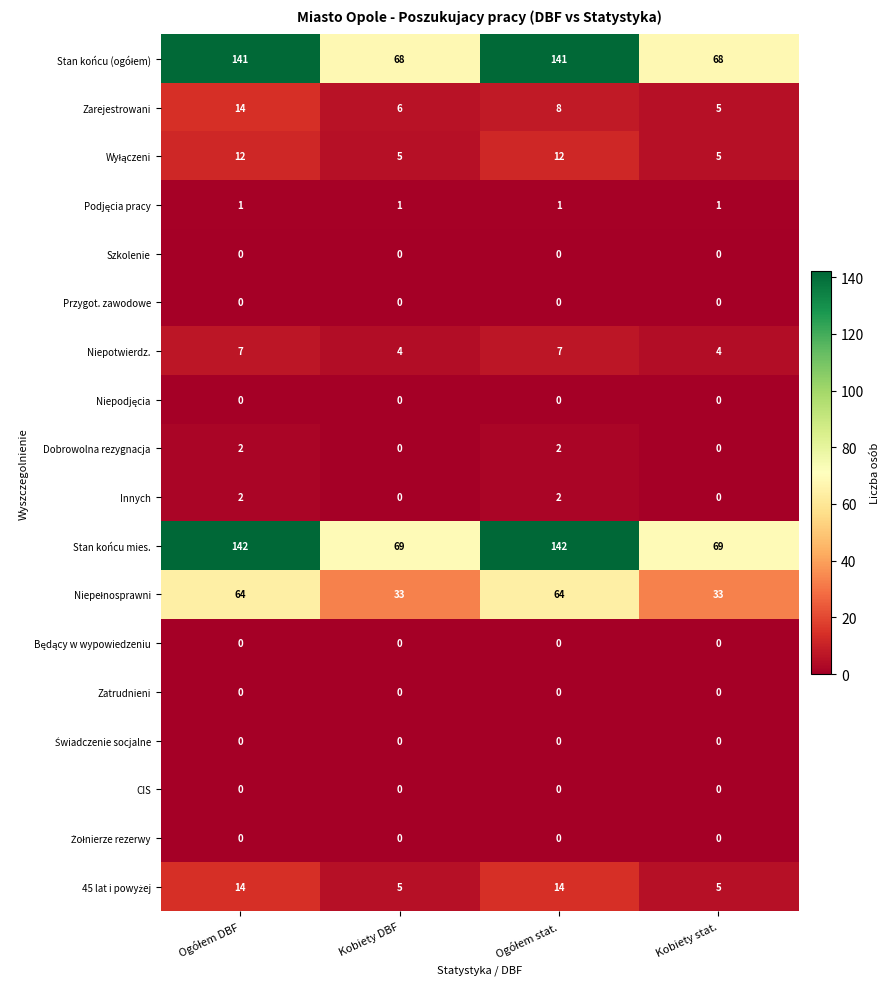

Between Kobiety DBF and Kobiety stat., which series saw the biggest shift?

Zarejestrowani